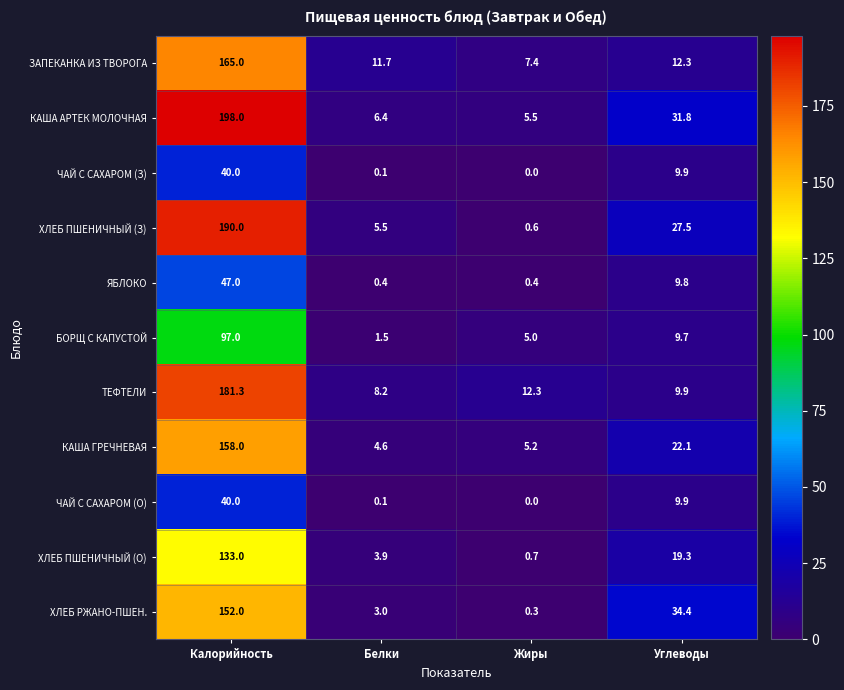

Count the number of categories in the chart.

4